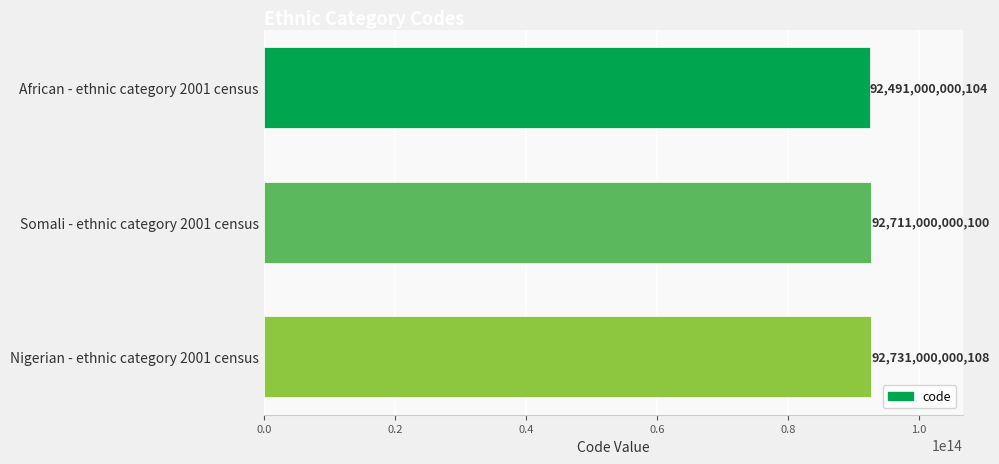

The value at Somali - ethnic category 2001 census is 45314661890199. True or false?

False